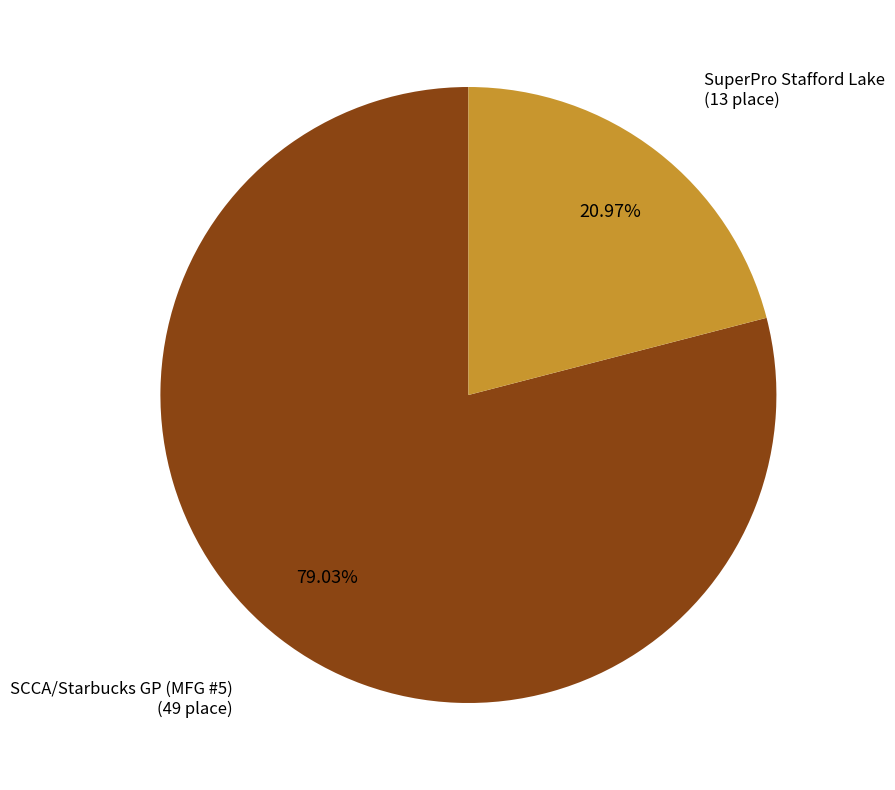

Combined, do SCCA/Starbucks GP (MFG #5) and SuperPro Stafford Lake account for over 50%?

Yes